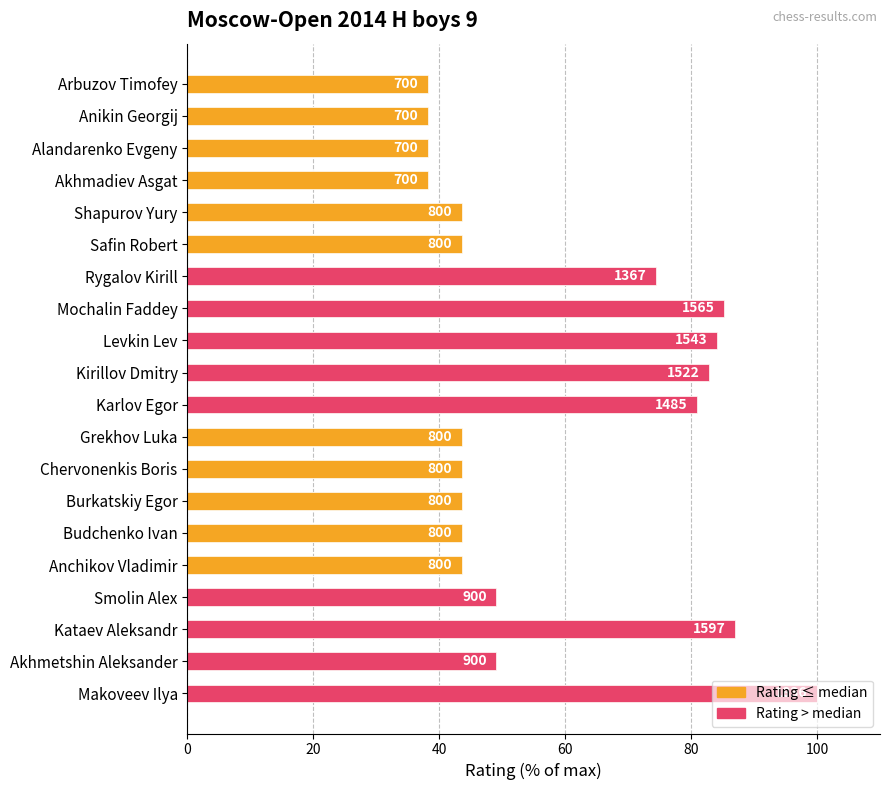

What is the value of the 15th bar from the left?

43.6